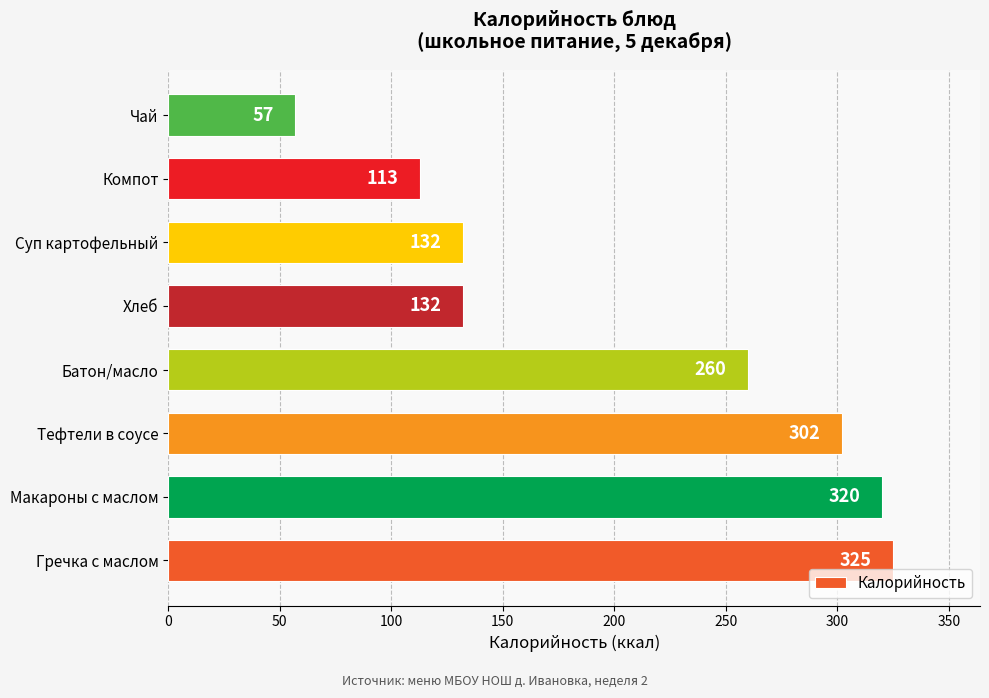

How many categories are shown in the chart?

8